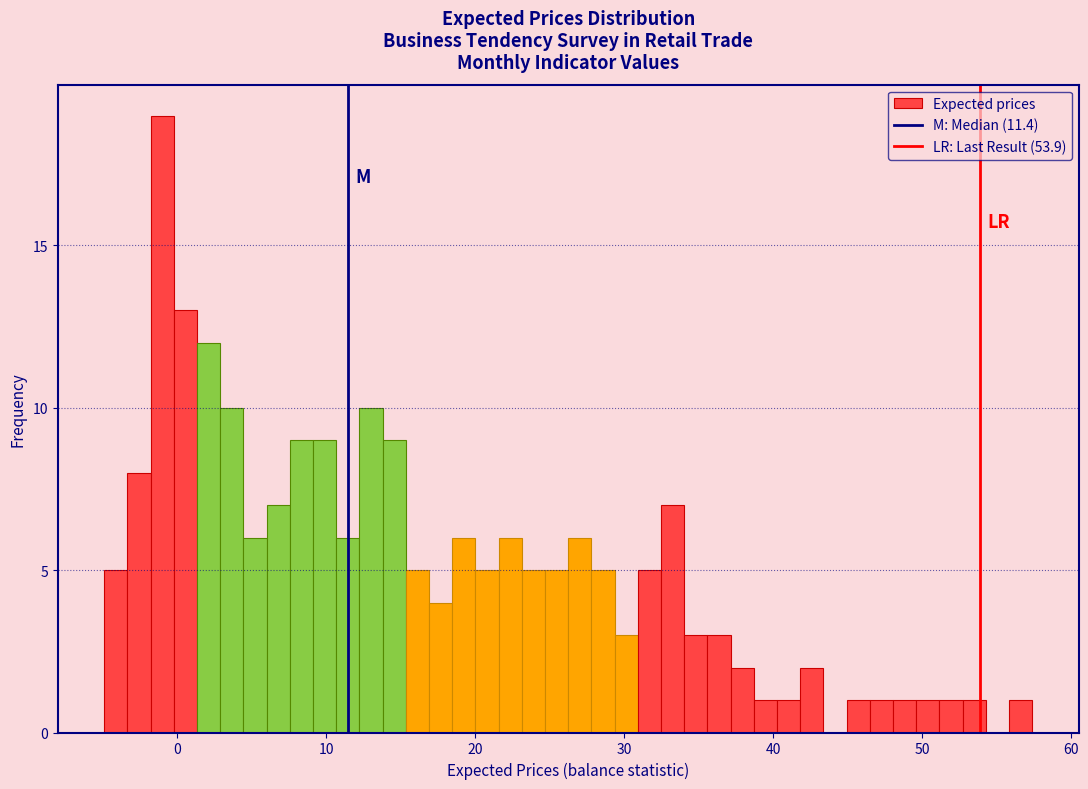

Around what value on the x-axis is the tallest bar? Give the approximate position of its centre, as read against the axis.

-1